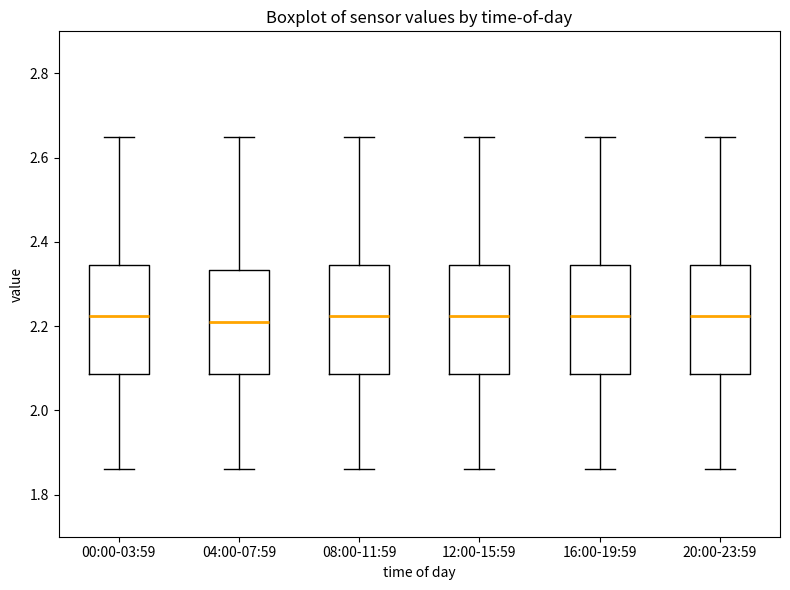

Where does the lower whisker of the box for 16:00-19:59 end on the y-axis? The values are not printed on the chart, so give them approximately, as read against the axis.

1.86